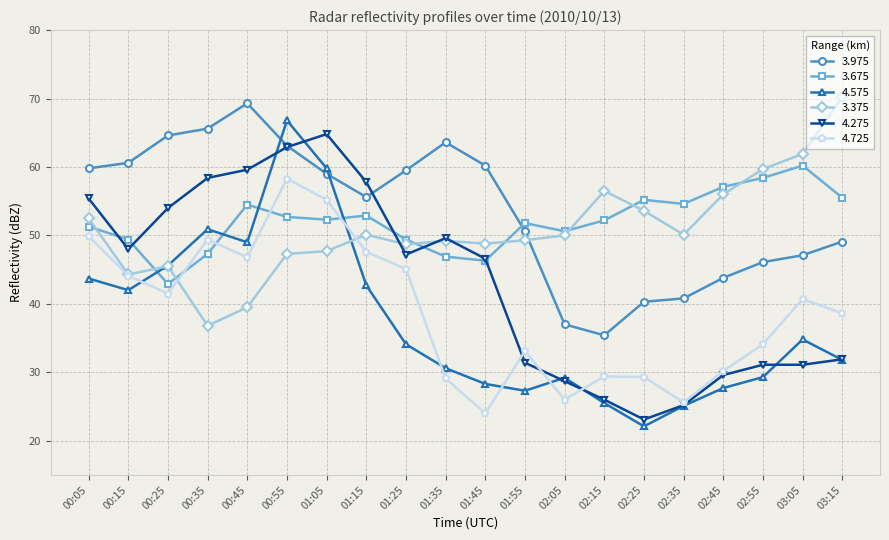

True or false: 3.975 has a value of 79.4 at 01:15.

False